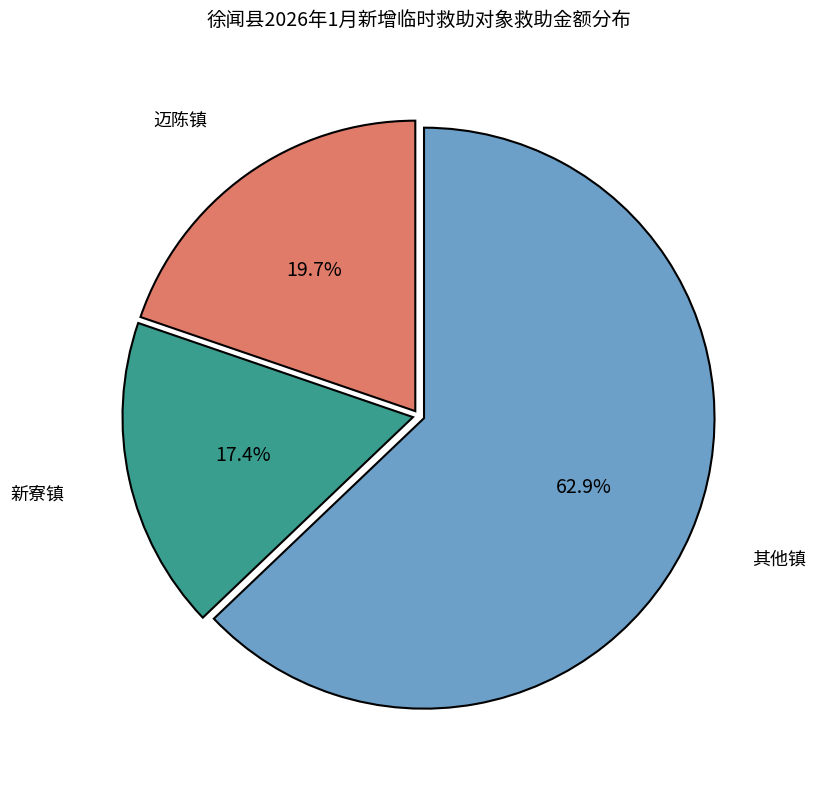

Does any single category account for the majority?

Yes